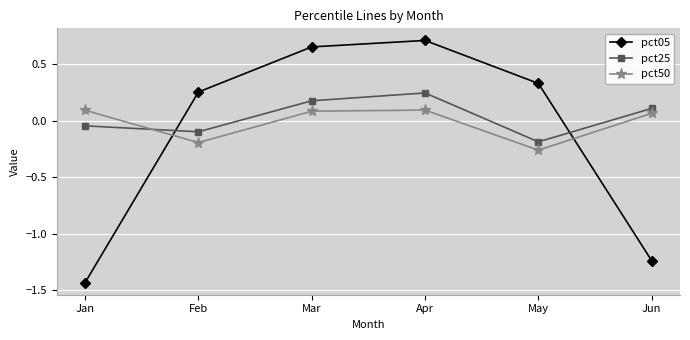

What is the difference between the maximum and minimum values in the pct25 series?

0.4